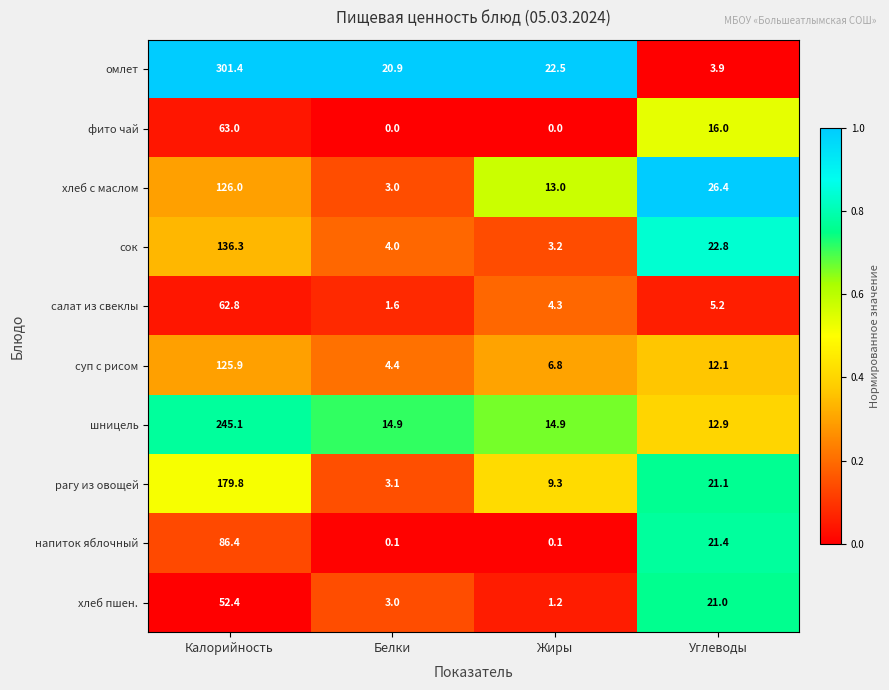

What is the sum of the напиток яблочный values at Белки and Калорийность?

86.5